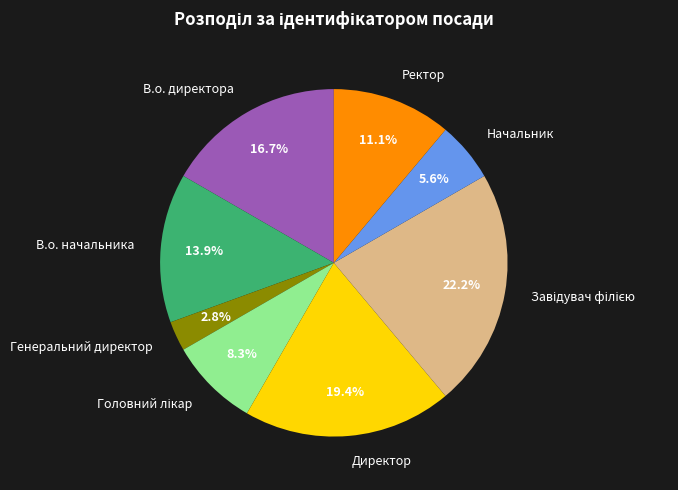

What is the smallest slice in the pie chart?

Генеральний директор